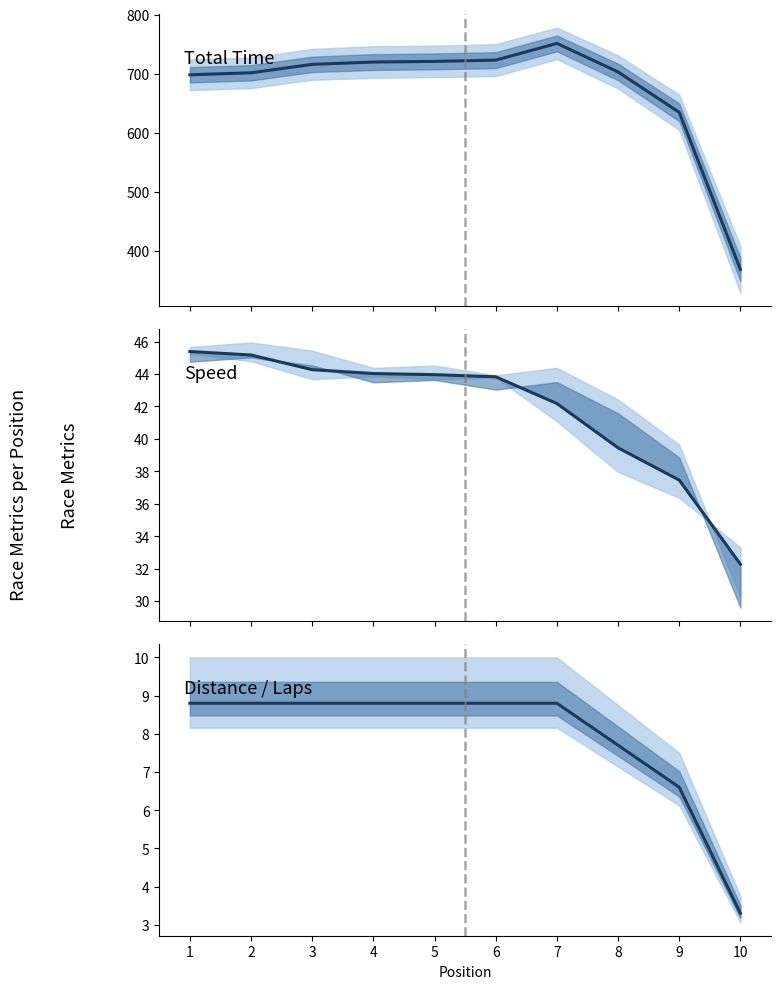

Where does the Average Speed (mean) series first go above 43?

1